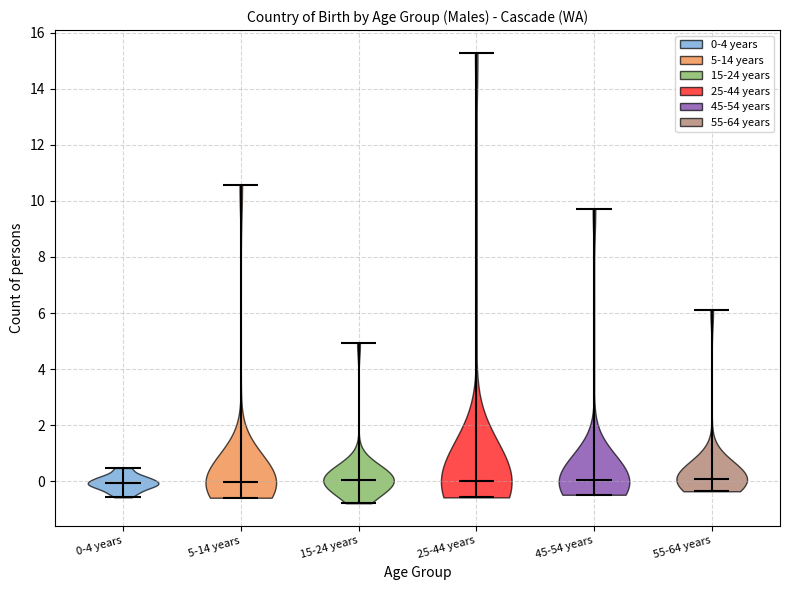

Reading left to right, read every violin against the y-axis: where its median line is, and the lowest and highest points it reaches. The values are not printed on the chart, so give them approximately, as read against the axis.

0-4 years: median line 0.0, lowest point -0.6, highest point 0.4
5-14 years: median line 0.0, lowest point -0.6, highest point 10.6
15-24 years: median line 0.0, lowest point -0.8, highest point 5.0
25-44 years: median line 0.0, lowest point -0.6, highest point 15.2
45-54 years: median line 0.0, lowest point -0.4, highest point 9.8
55-64 years: median line 0.0, lowest point -0.4, highest point 6.2